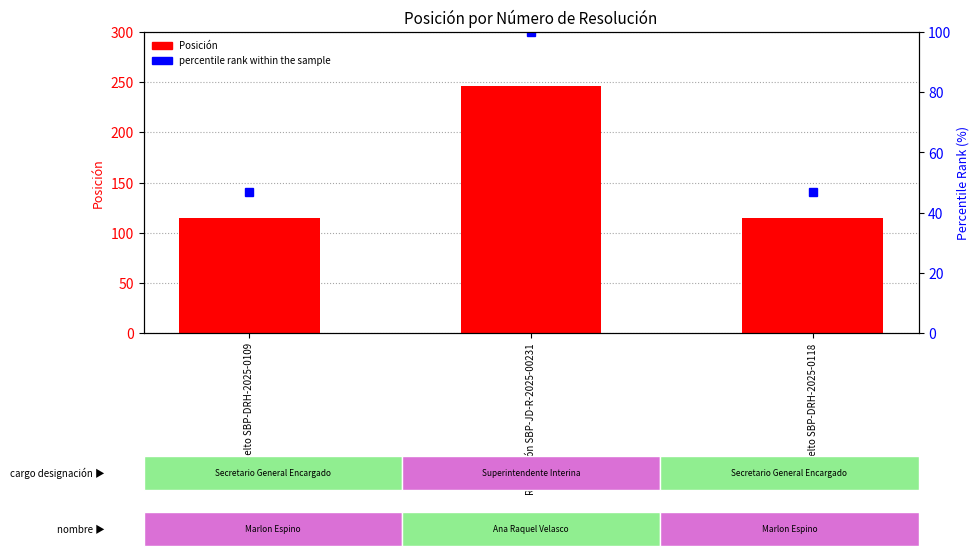

Which series changed the most between Resolución SBP-JD-R-2025-00231 and Resuelto SBP-DRH-2025-0118?

Posición